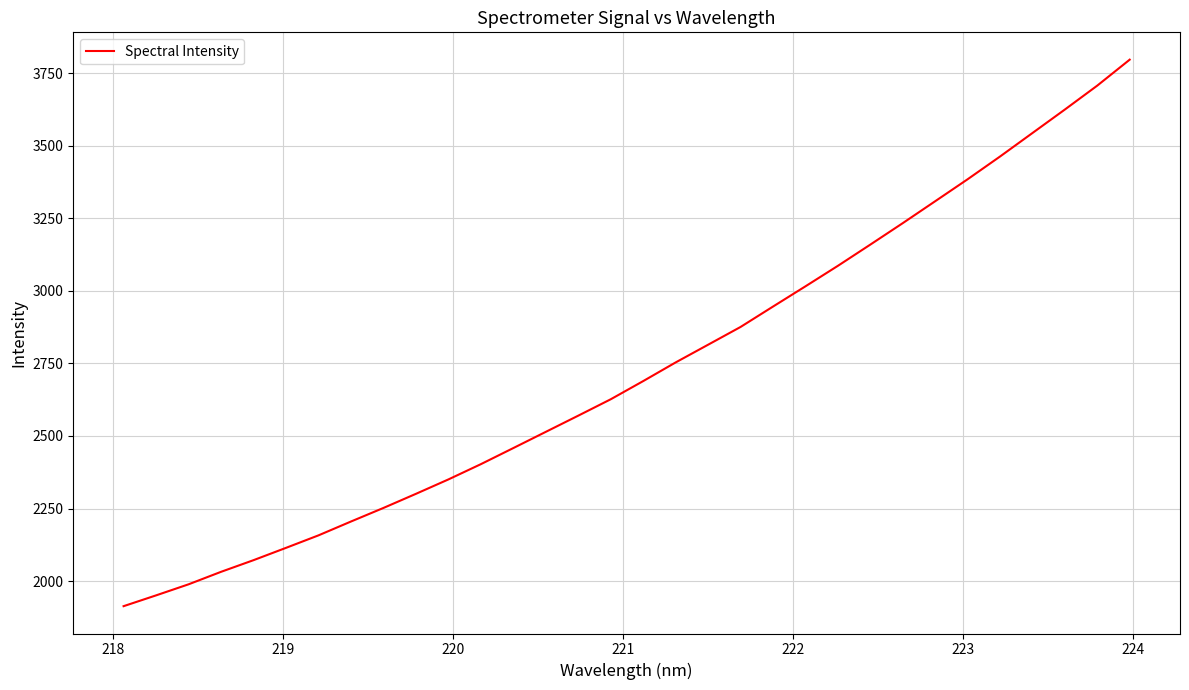

What is the difference between the second highest and minimum values?

1793.3